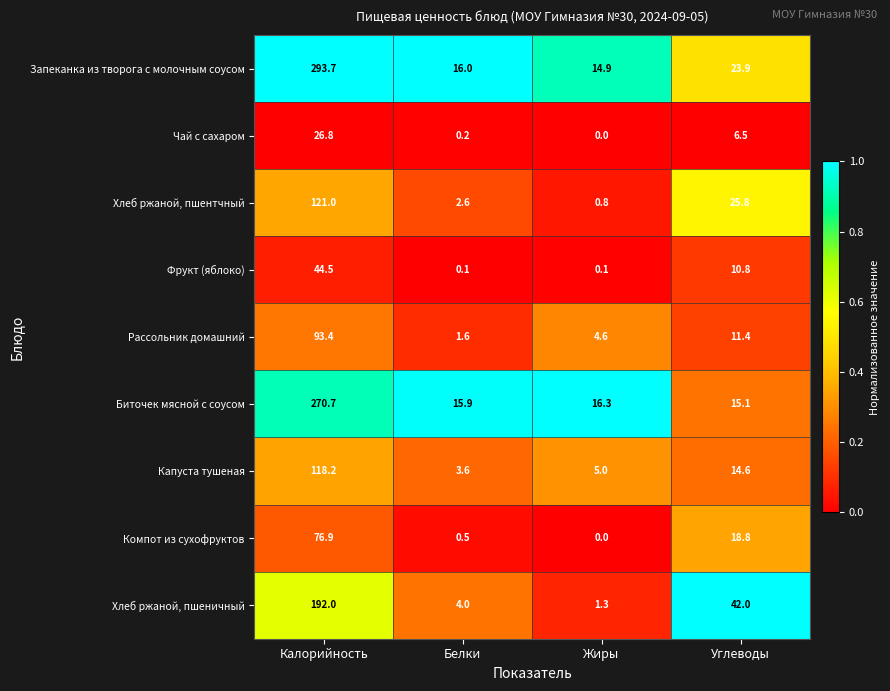

What is the minimum value for Биточек мясной с соусом?

15.1